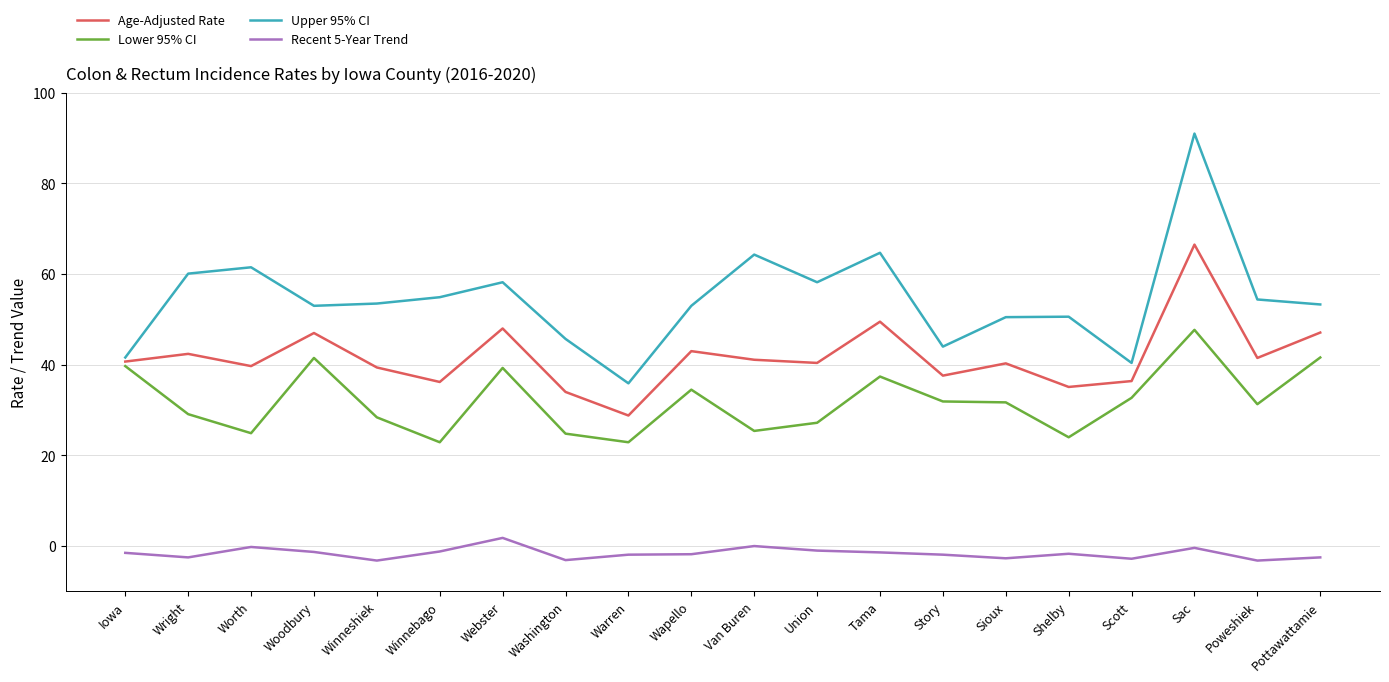

What is the greatest value displayed?

91.0